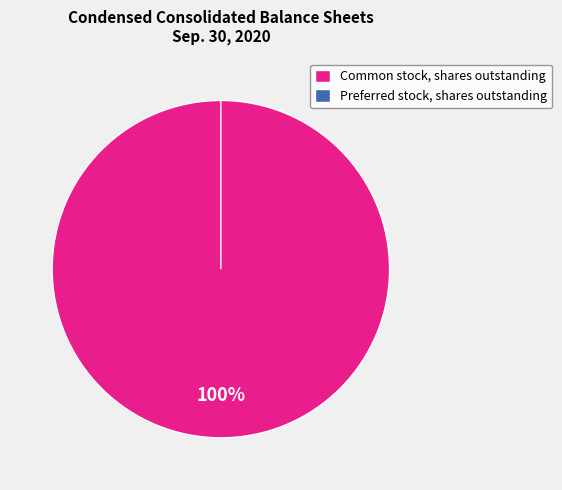

Count the number of slices in the pie.

2